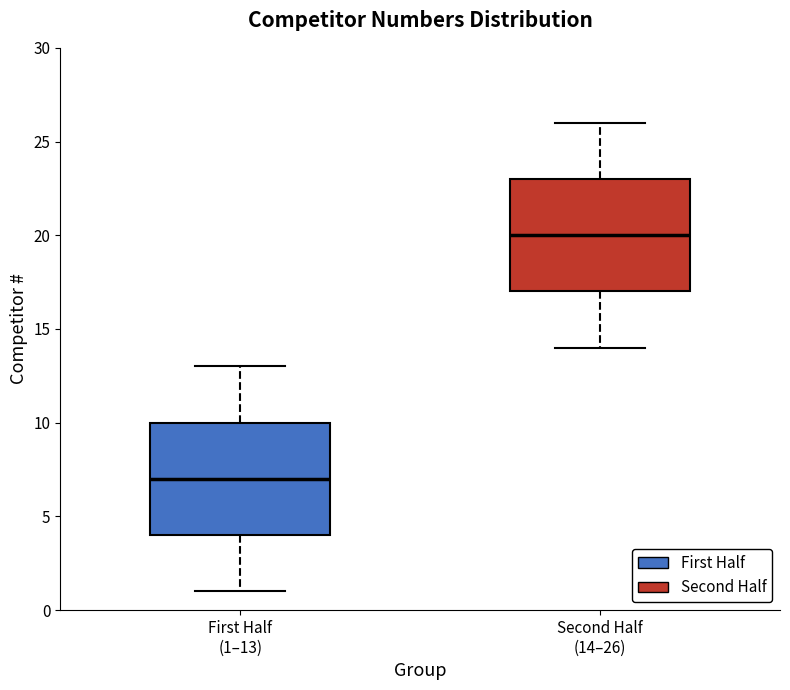

Which box has the highest median line?

Second Half (14–26)